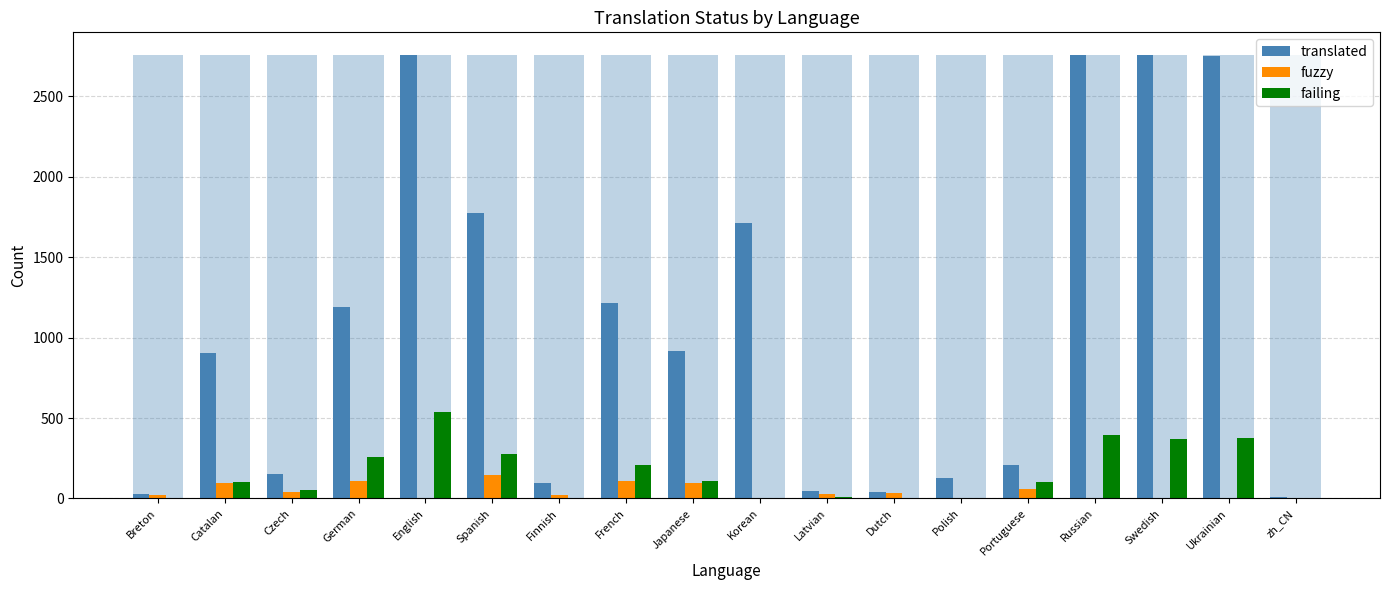

Reading left to right, transcribe all the data shown in this chart.

translated: Breton=25	Catalan=903	Czech=155	German=1193	English=2761	Spanish=1774	Finnish=95	French=1216	Japanese=918	Korean=1711	Latvian=48	Dutch=43	Polish=130	Portuguese=209	Russian=2761	Swedish=2761	Ukrainian=2752	zh_CN=12
fuzzy: Breton=19	Catalan=96	Czech=39	German=106	English=0	Spanish=146	Finnish=20	French=110	Japanese=96	Korean=0	Latvian=27	Dutch=37	Polish=0	Portuguese=61	Russian=0	Swedish=0	Ukrainian=6	zh_CN=6
failing: Breton=2	Catalan=105	Czech=52	German=255	English=535	Spanish=278	Finnish=5	French=207	Japanese=108	Korean=0	Latvian=11	Dutch=3	Polish=0	Portuguese=100	Russian=397	Swedish=367	Ukrainian=374	zh_CN=0